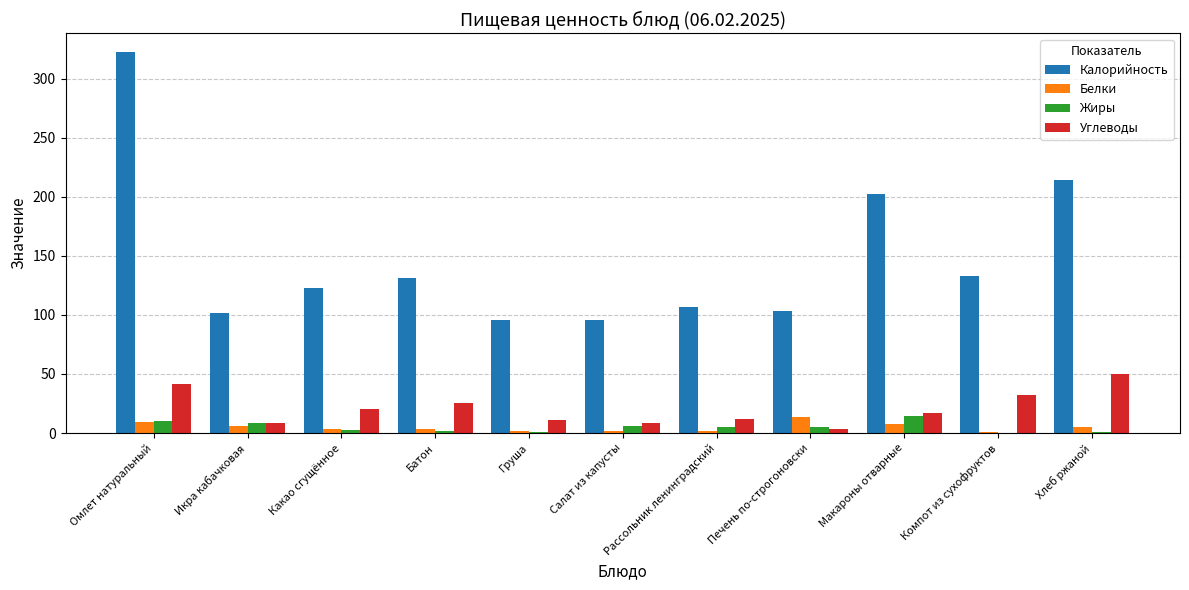

What is the sum of all Жиры values?

55.2